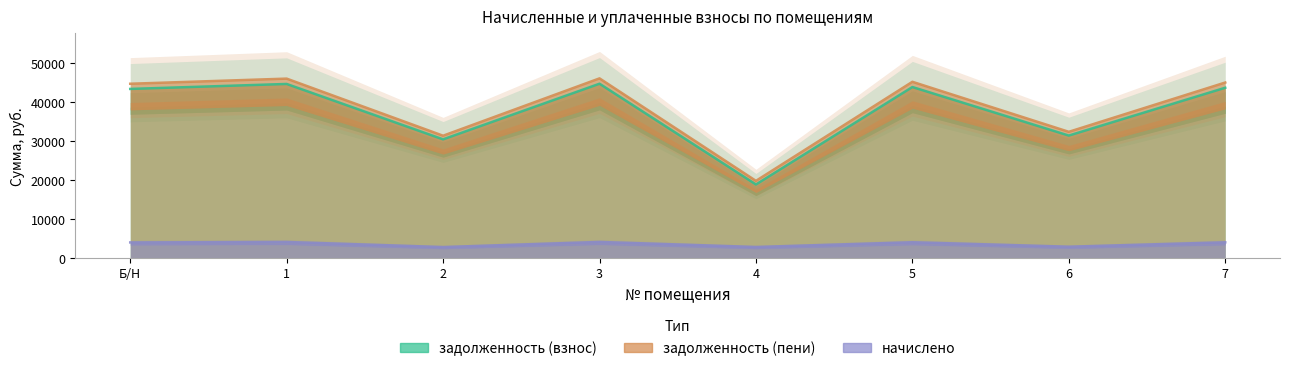

True or false: задолженность (взнос) has more than 0 points higher than both neighbors.

True